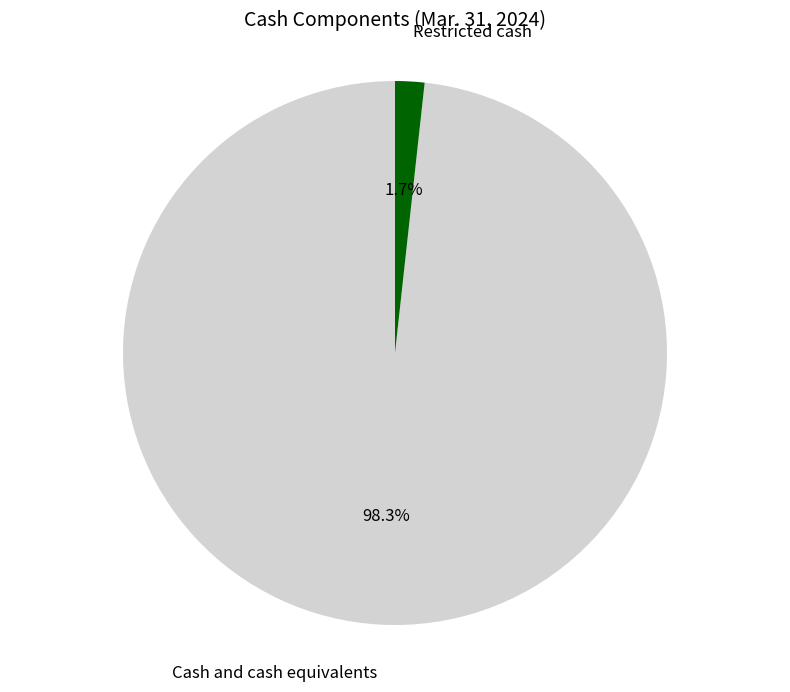

To the nearest percent, what portion does Restricted cash represent?

2%